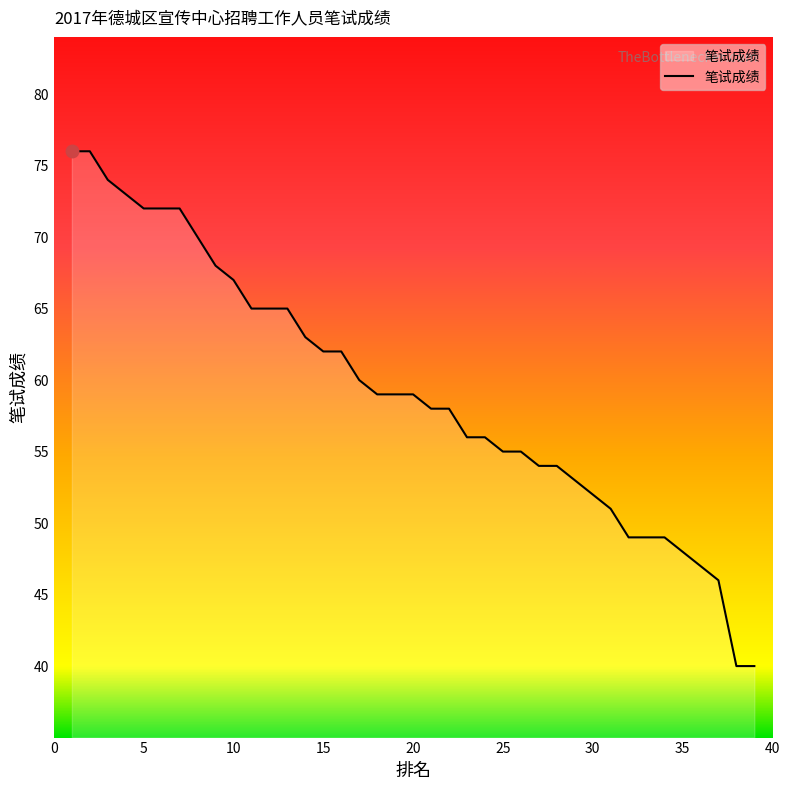

What is the minimum value shown in the chart?

40